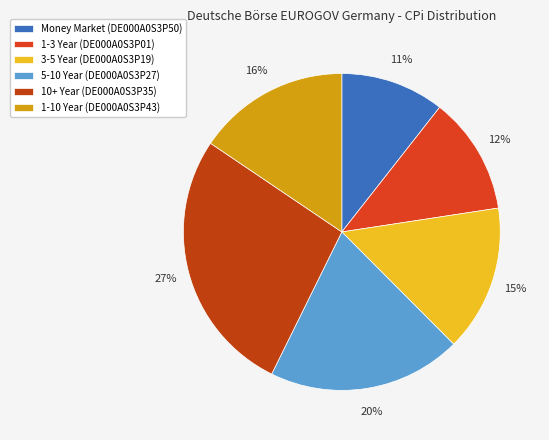

Does any single category account for the majority?

No